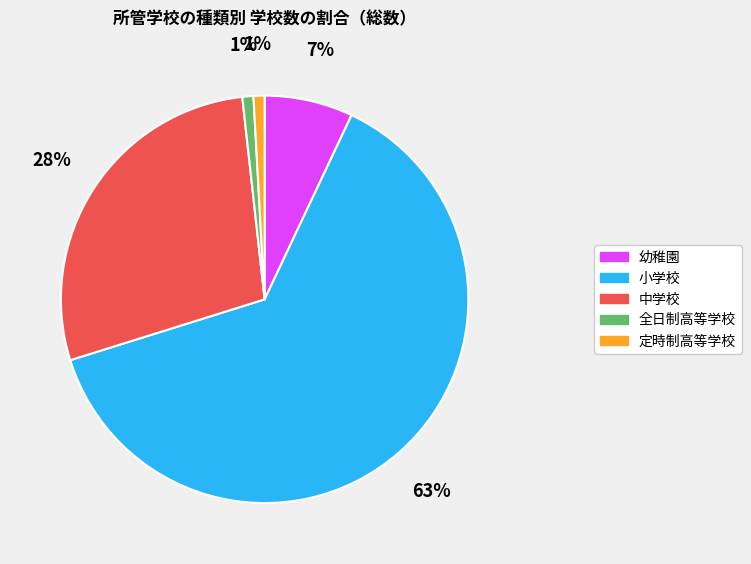

Do 全日制高等学校 and 中学校 together represent more than half of the pie?

No